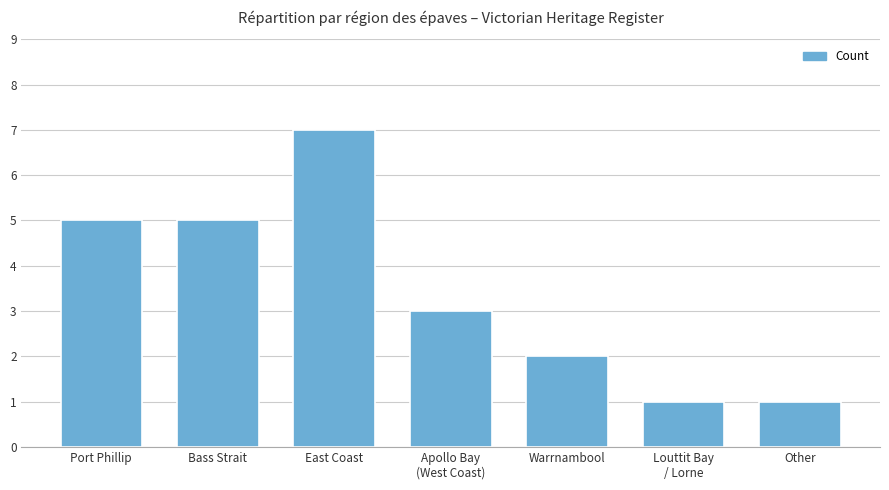

What is the label of the 1st bar from the left?

Port Phillip